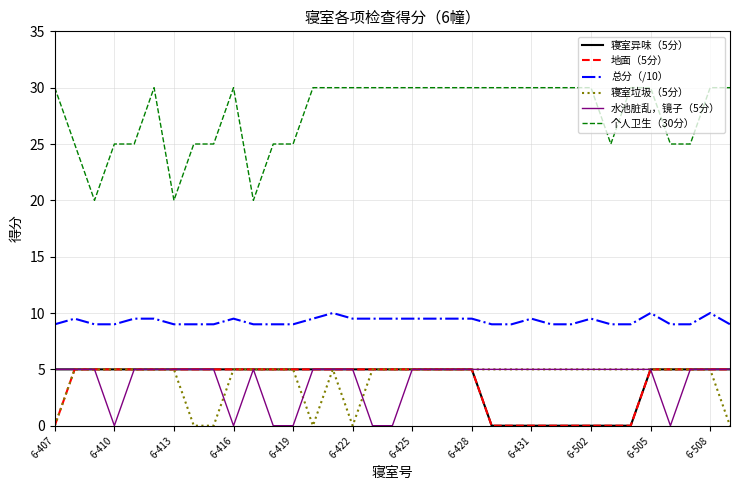

Which series has the largest total across all categories?

个人卫生（30分）